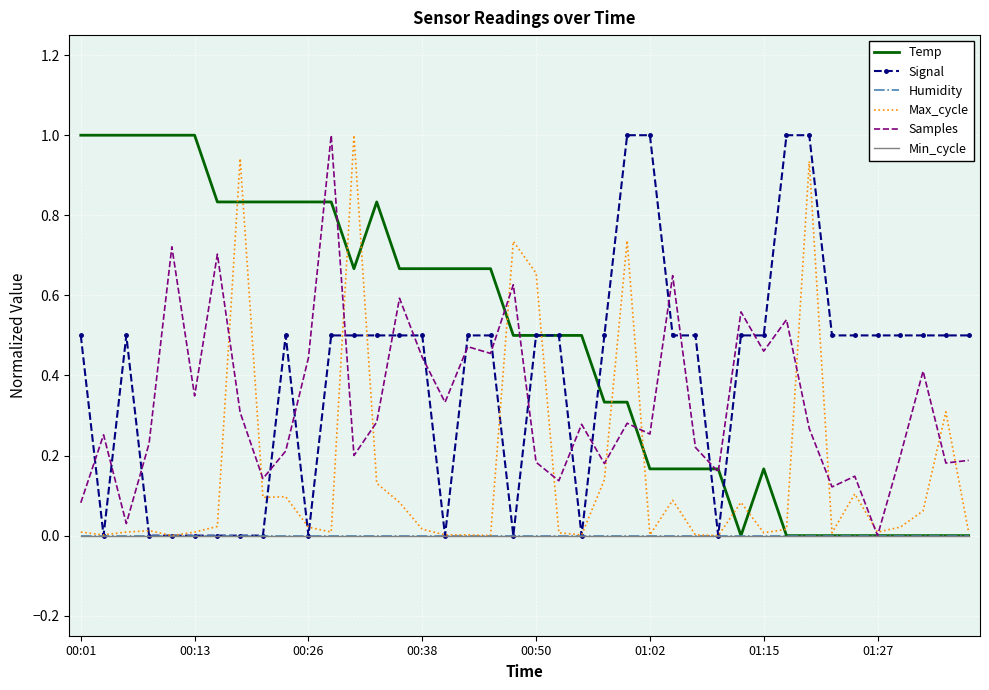

Rank the categories by Min_cycle value from lowest to highest.

00:01, 00:13, 00:26, 00:38, 00:50, 01:02, 01:15, 01:27, 8, 9, 10, 11, 12, 13, 14, 15, 16, 17, 18, 19, 20, 21, 22, 23, 24, 25, 26, 27, 28, 29, 30, 31, 32, 33, 34, 35, 36, 37, 38, 39